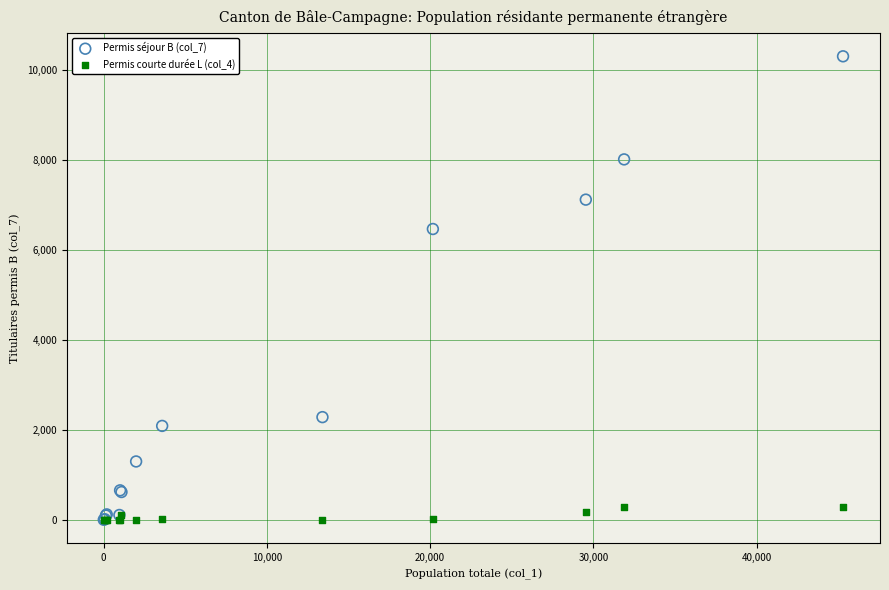

Across all series, what Y value is closest to 5148?

6463